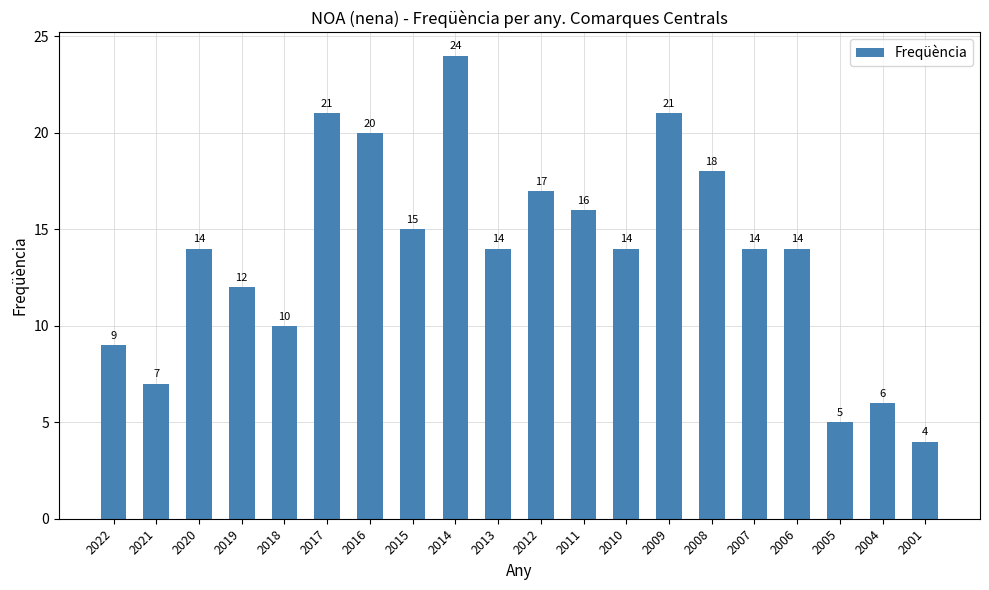

The chart shows a value of 7 at 2021. True or false?

True